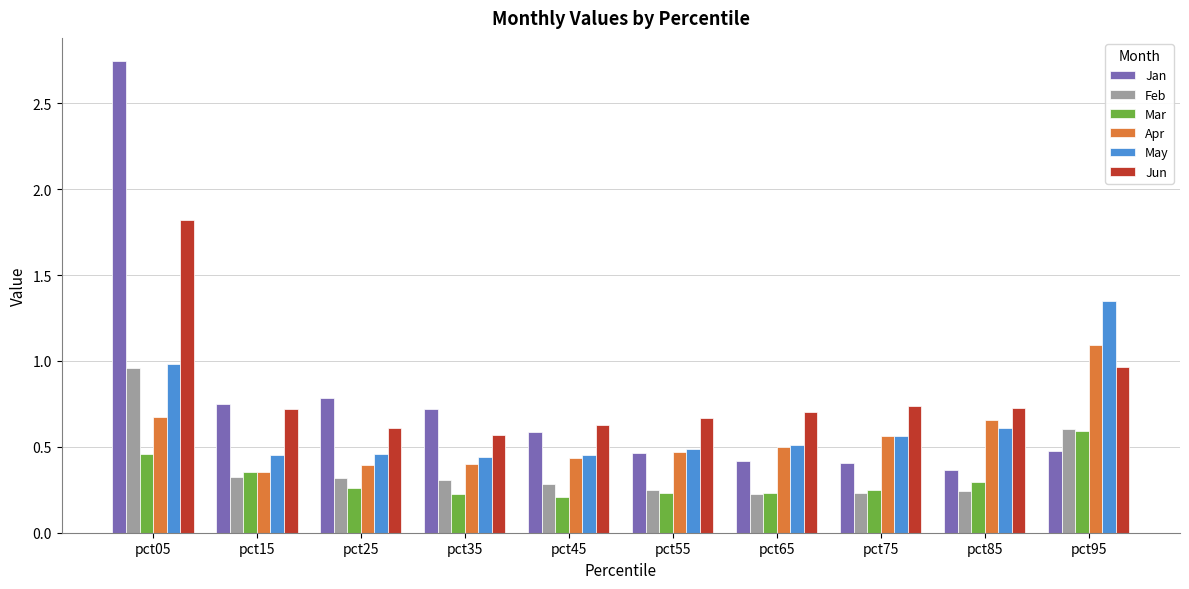

Which series changed the most between pct05 and pct75?

Jan